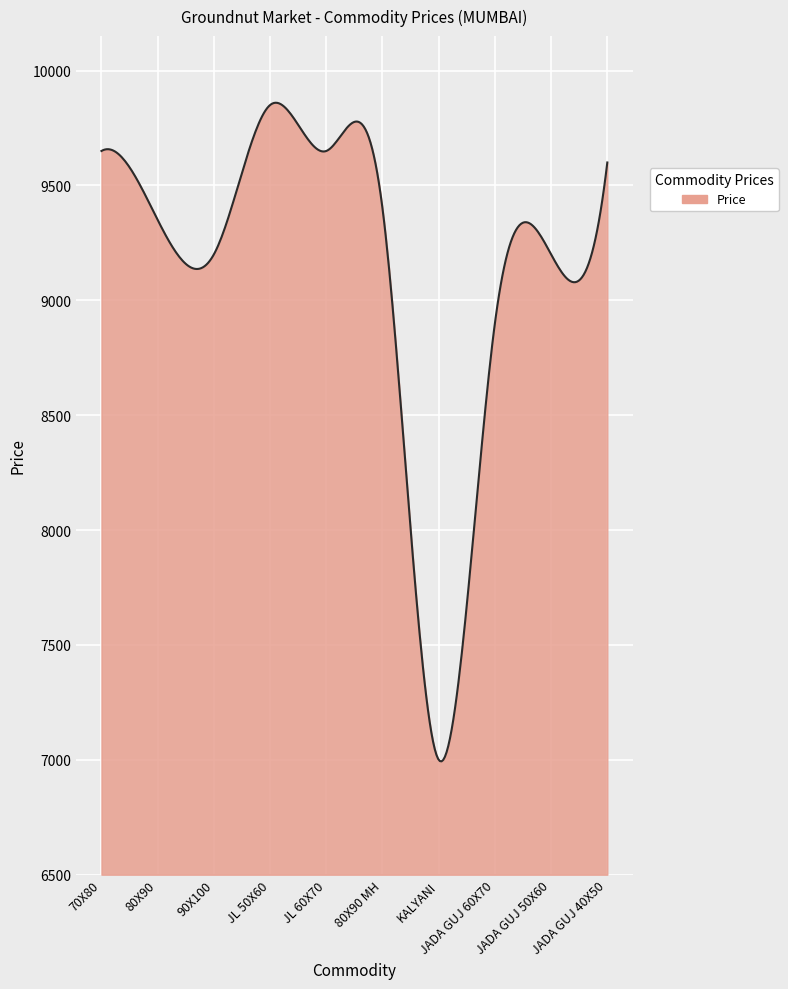

Does the chart have visible grid lines?

Yes